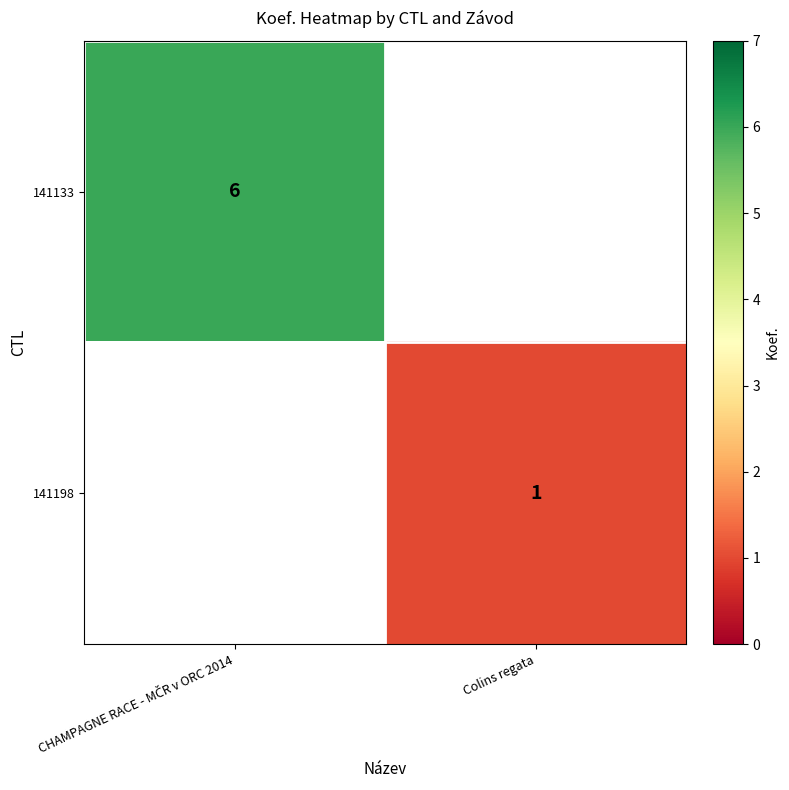

Between Colins regata and CHAMPAGNE RACE - MČR v ORC 2014, which is larger?

CHAMPAGNE RACE - MČR v ORC 2014